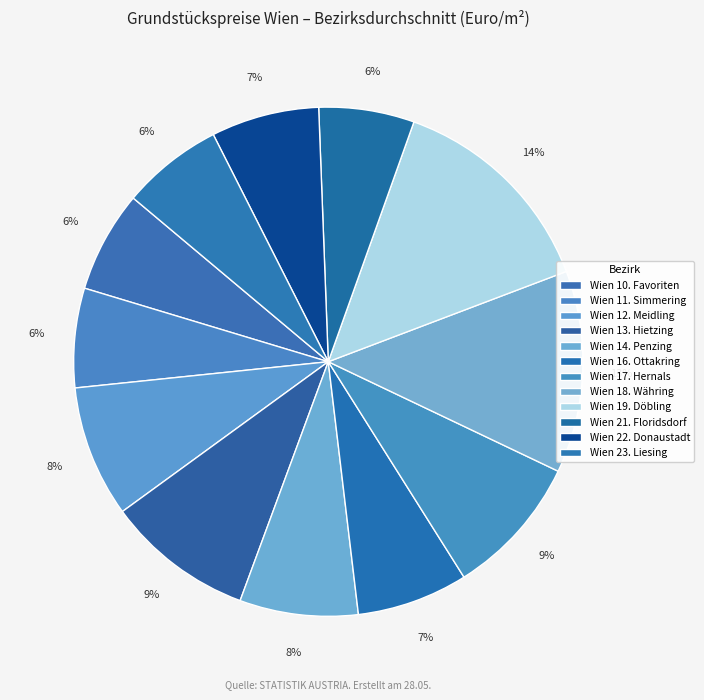

What is the change in value from Wien 10. Favoriten to Wien 21. Floridsdorf?

-52.5